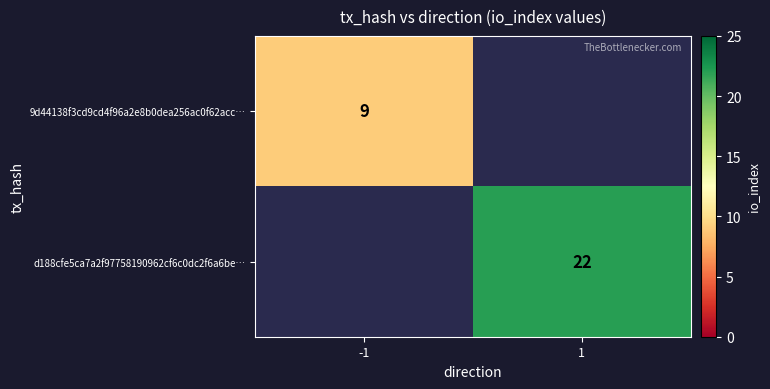

Between -1 and 1, which is larger?

1